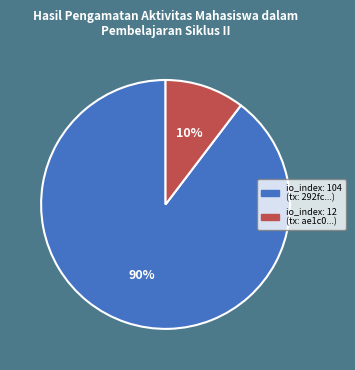

The io_index: 12 (tx: ae1c0...) slice represents 17% of the pie. True or false?

False